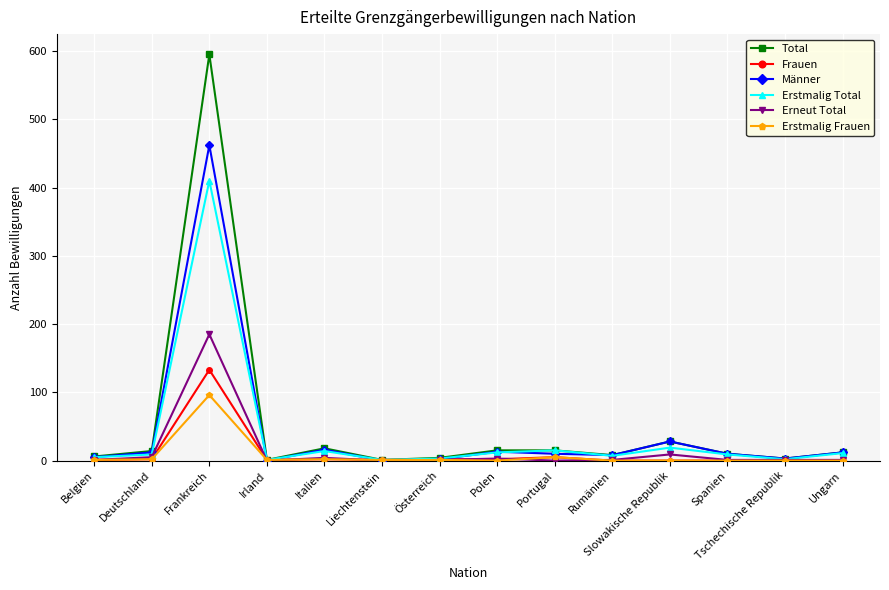

What is the label of the 3rd point from the left?

Frankreich